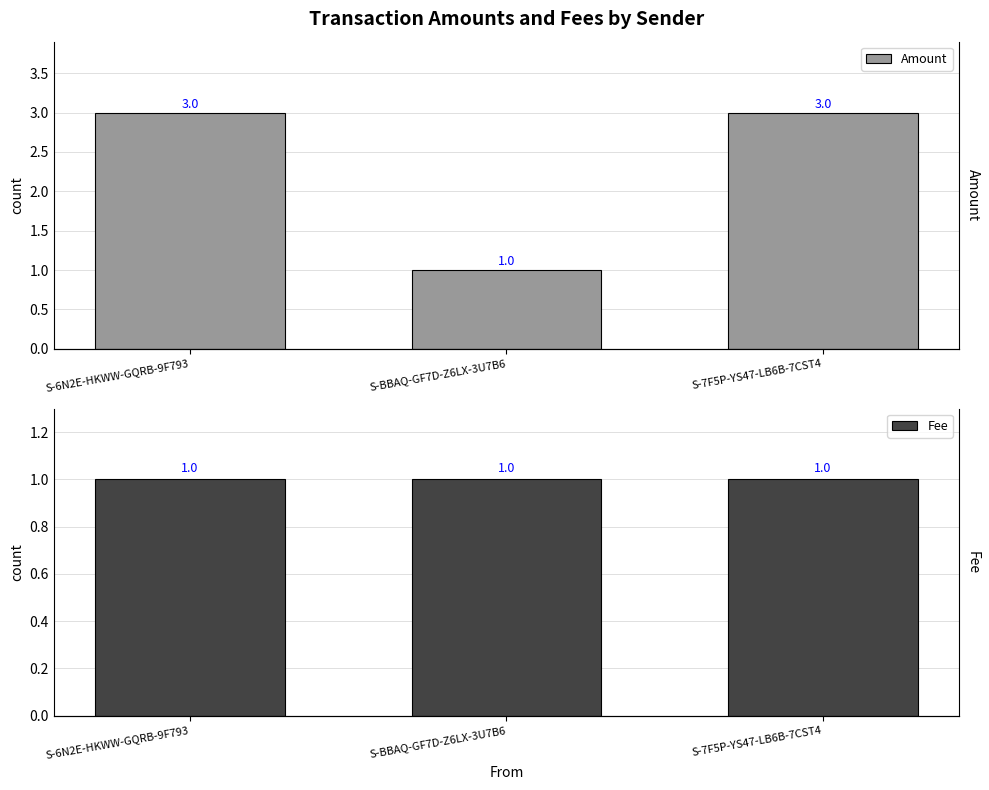

Reading right to left, extract all data points from this chart.

Amount: S-7F5P-YS47-LB6B-7CST4=3	S-BBAQ-GF7D-Z6LX-3U7B6=1	S-6N2E-HKWW-GQRB-9F793=3
Fee: S-7F5P-YS47-LB6B-7CST4=1	S-BBAQ-GF7D-Z6LX-3U7B6=1	S-6N2E-HKWW-GQRB-9F793=1